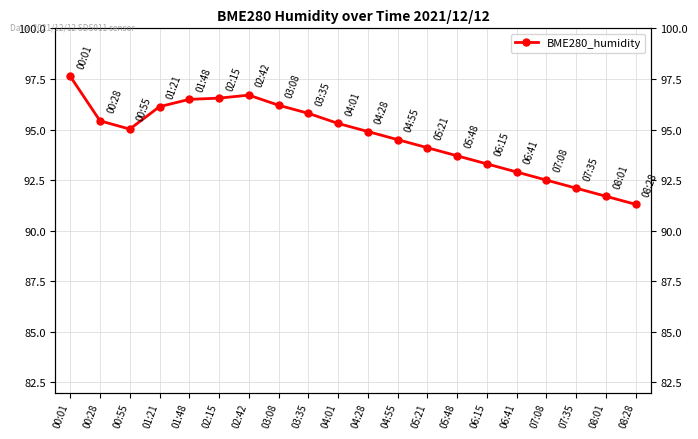

List the labels in order of value, largest first.

00:01, 02:42, 02:15, 01:48, 03:08, 01:21, 03:35, 00:28, 04:01, 00:55, 04:28, 04:55, 05:21, 05:48, 06:15, 06:41, 07:08, 07:35, 08:01, 08:28